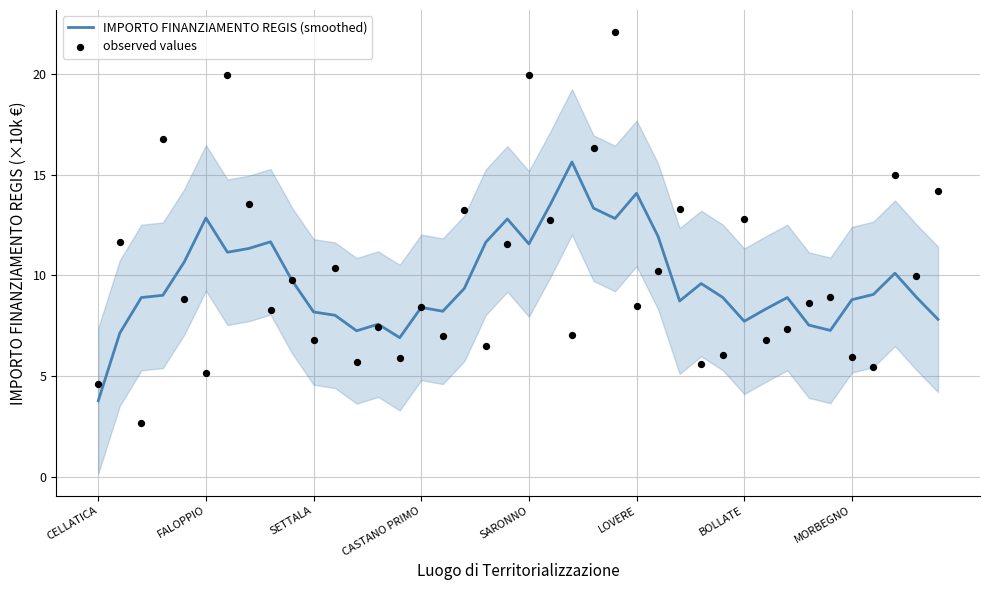

At how many categories does at least one series exceed 7?

38